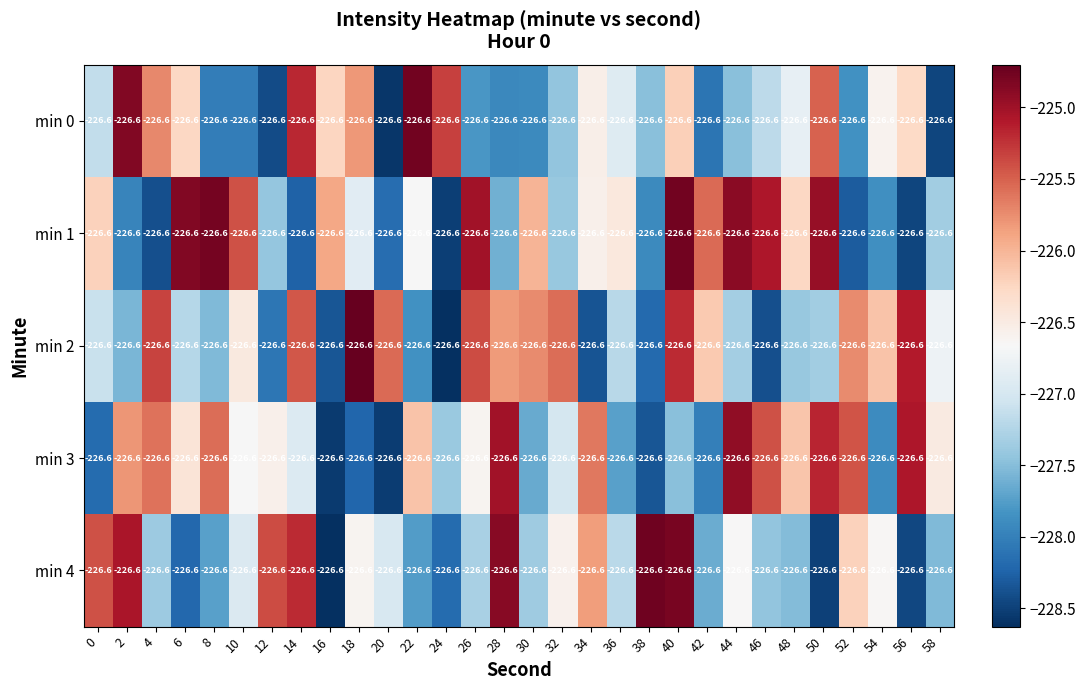

True or false: min 3 has a value of -225.1 at 56.

True